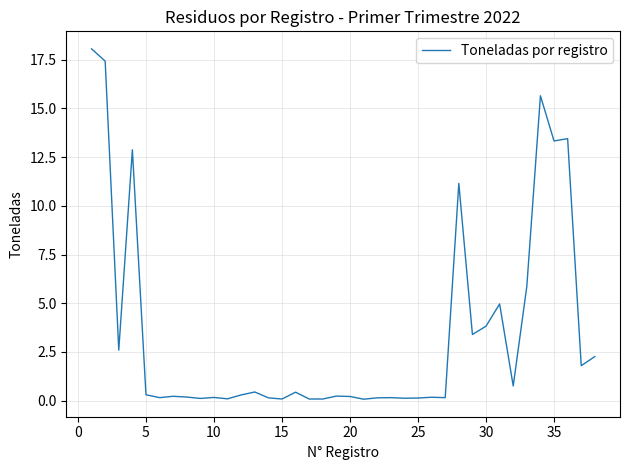

True or false: there are more than 2 points higher than both neighbors.

True